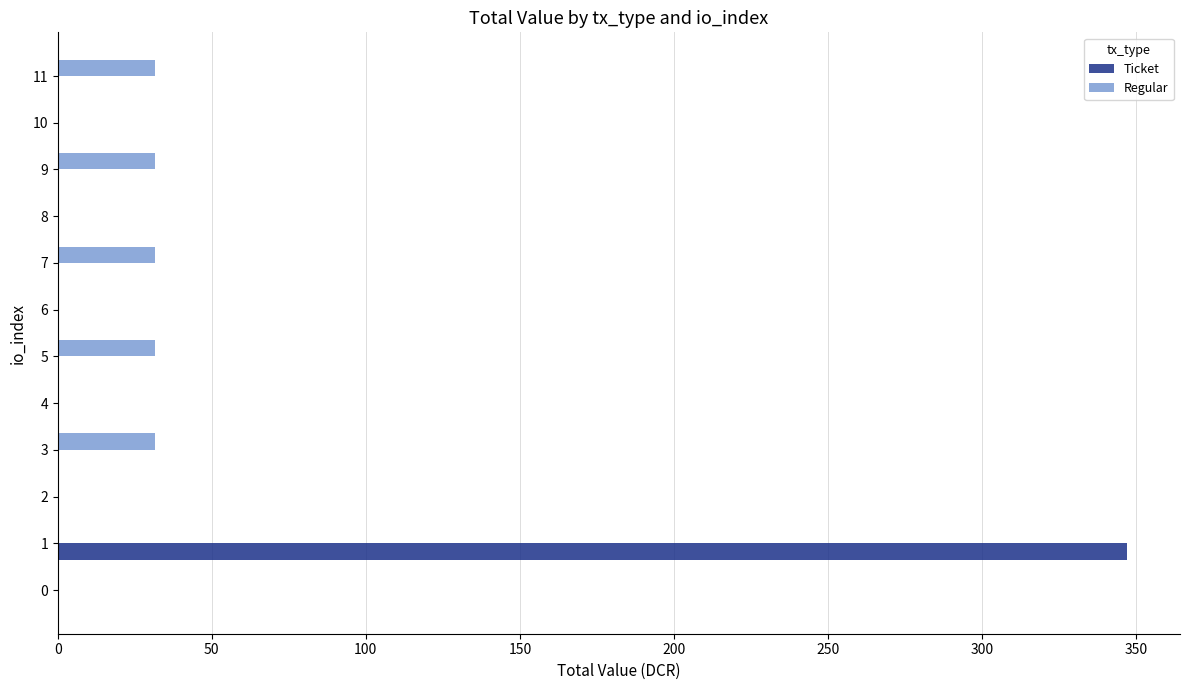

What is the maximum value shown in the chart?

346.9